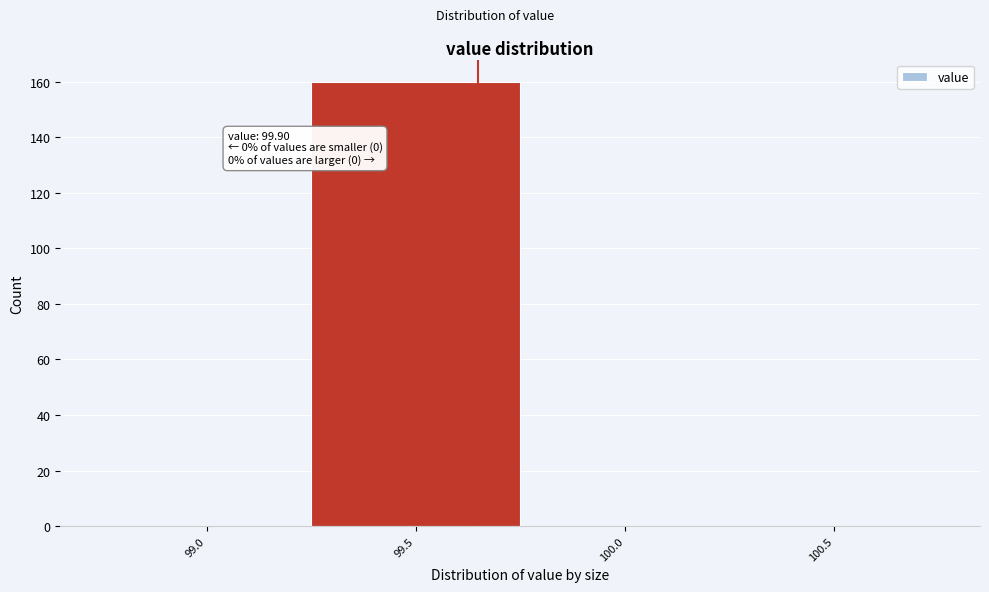

Reading left to right, transcribe all the data shown in this chart.

99.0=0	99.5=160	100.0=0	100.5=0